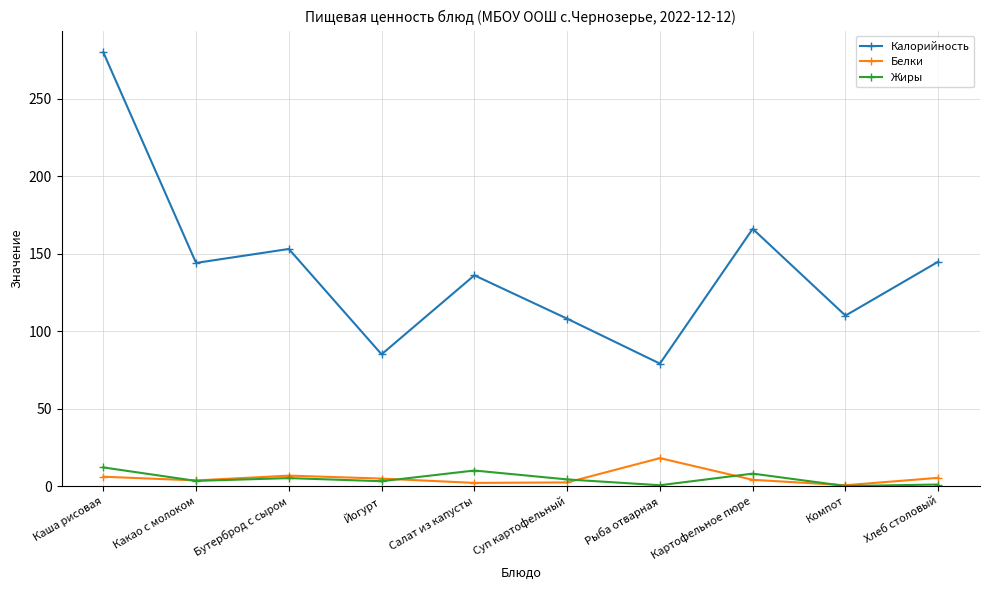

At which category does the chart reach its peak across all series?

Каша рисовая